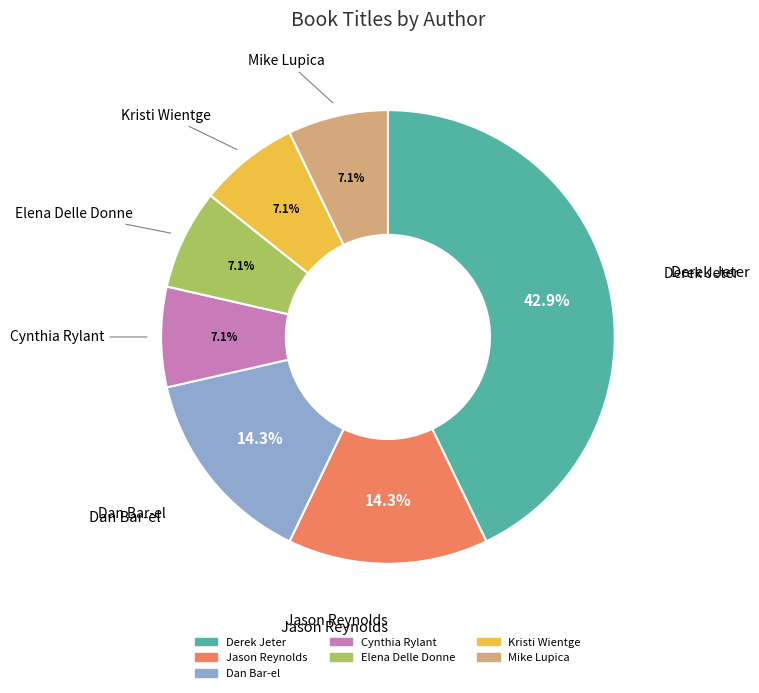

Is there any slice that represents more than half of the pie?

No